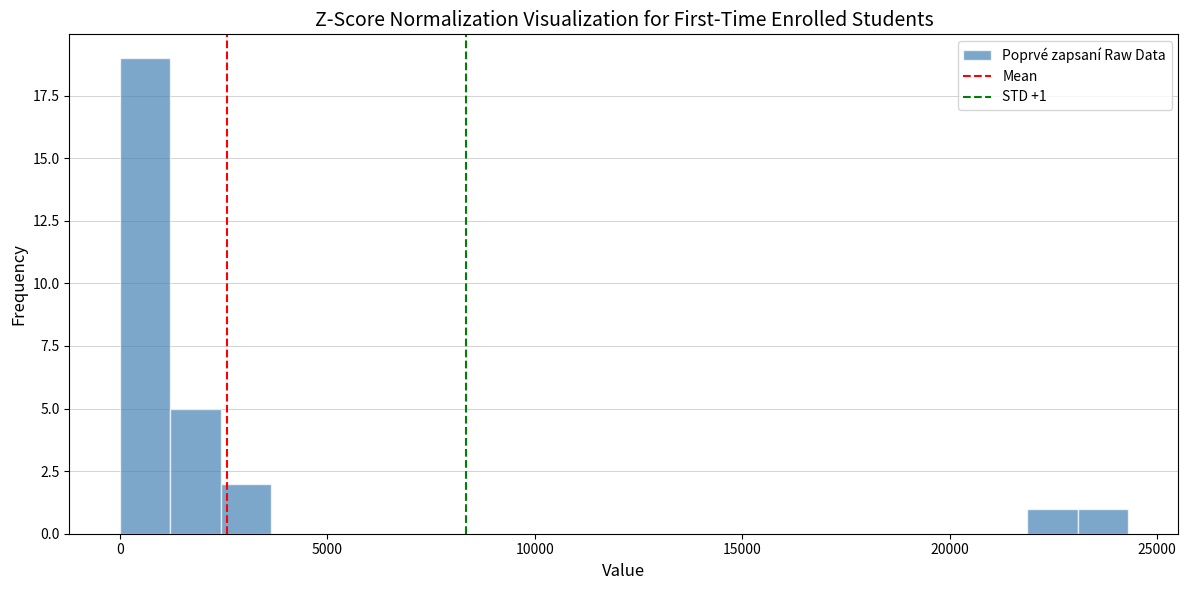

Read against the x-axis, roughly where is the centre of the tallest bar?

500